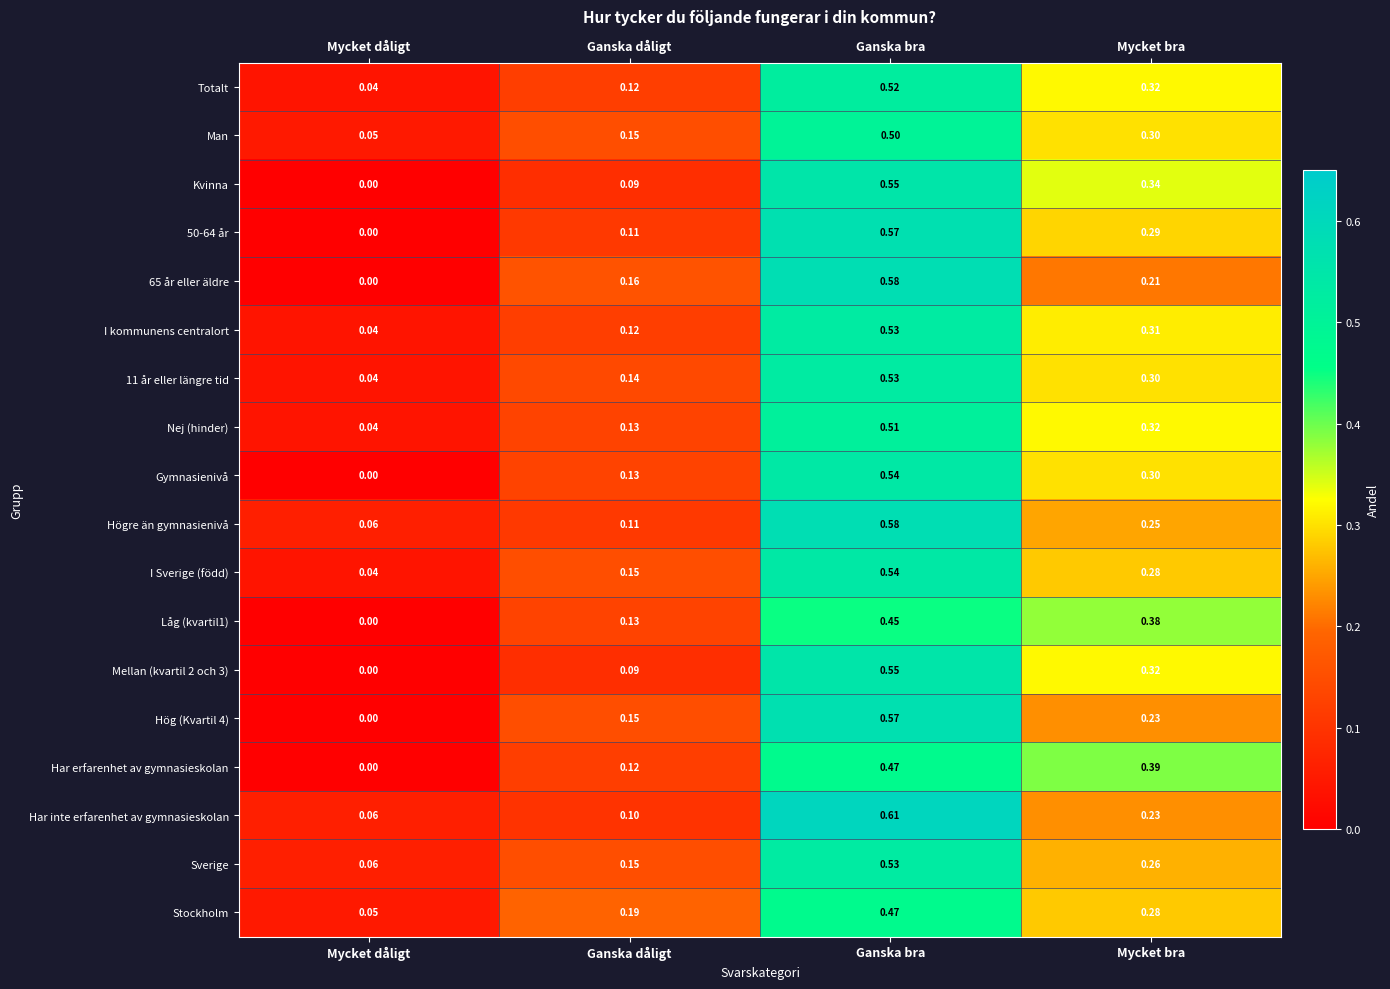

Rank the categories by 50-64 år value from highest to lowest.

Ganska bra, Mycket bra, Ganska dåligt, Mycket dåligt